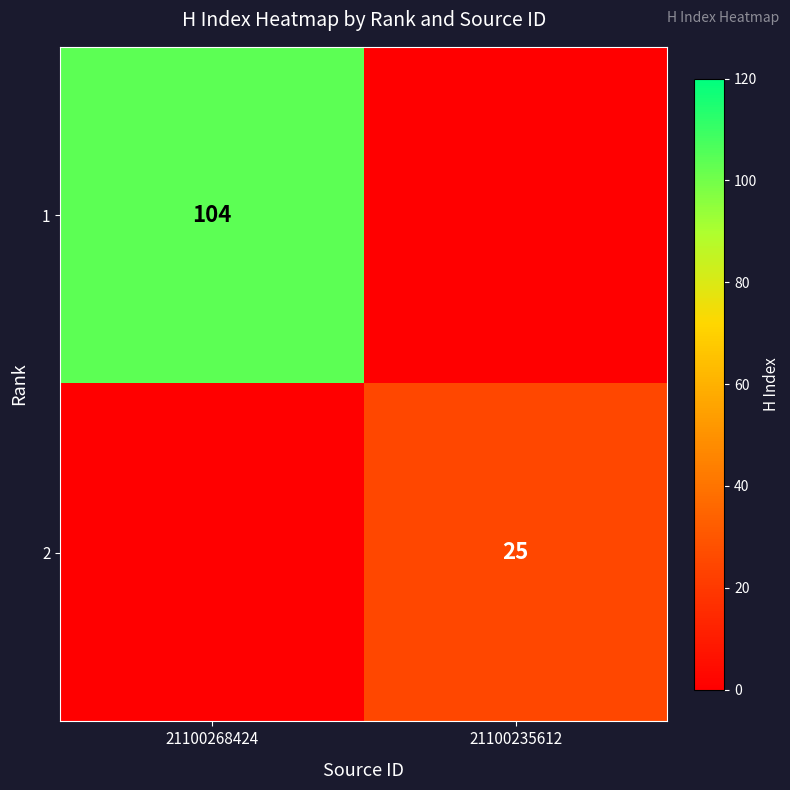

True or false: 2 has a value of 25 at 21100235612.

True